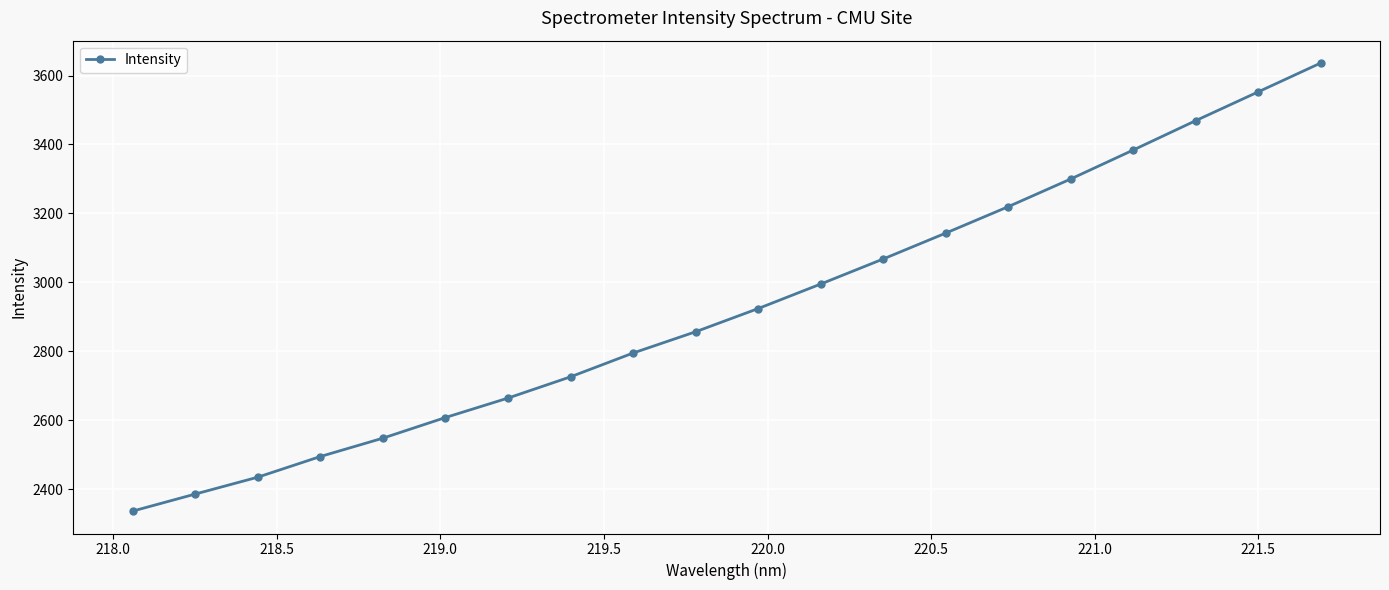

What is the value of the 17th point from the left?

3383.8